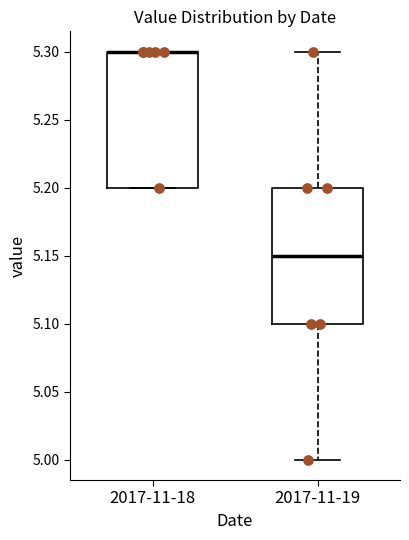

Where is the upper edge of the box for 2017-11-18 on the y-axis? The values are not printed on the chart, so give them approximately, as read against the axis.

5.30